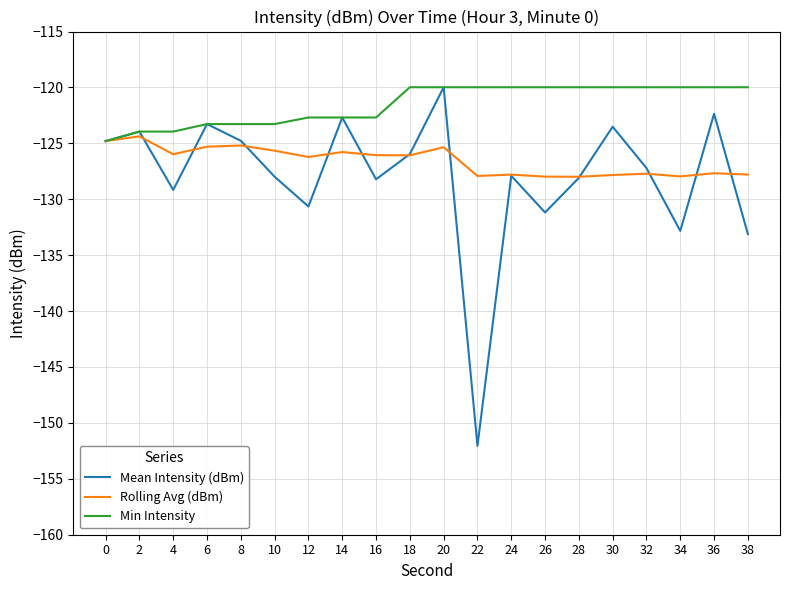

What is the difference between the highest and lowest values at 30?

7.9